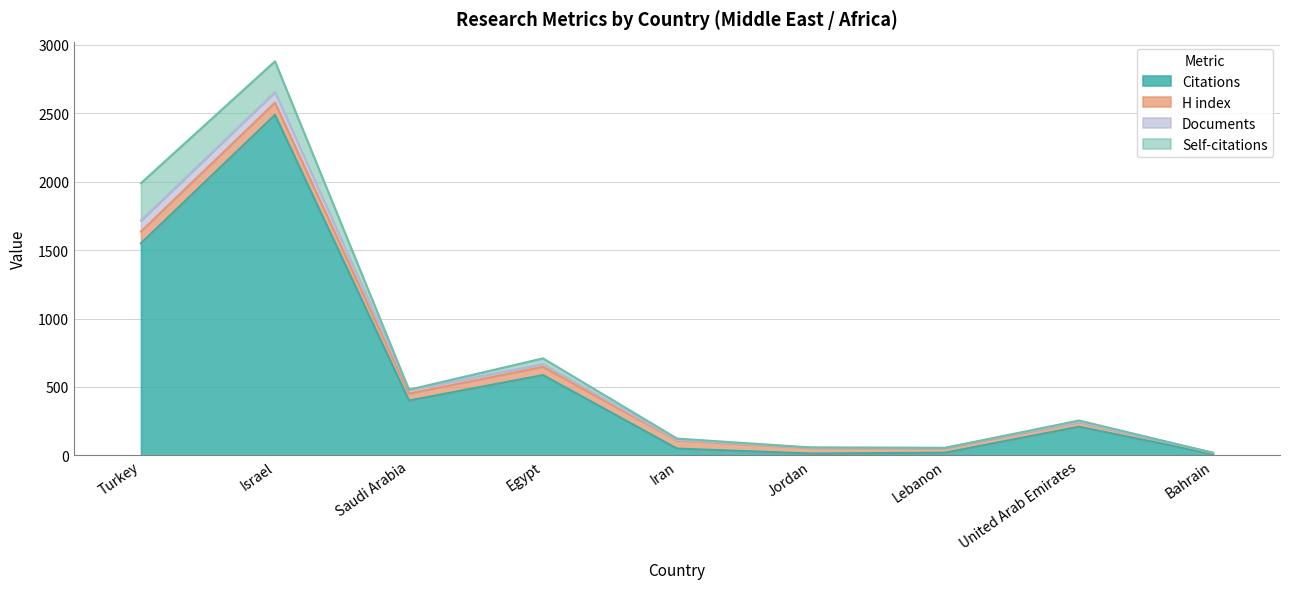

What is the difference between the maximum and minimum values in the Citations series?

2479